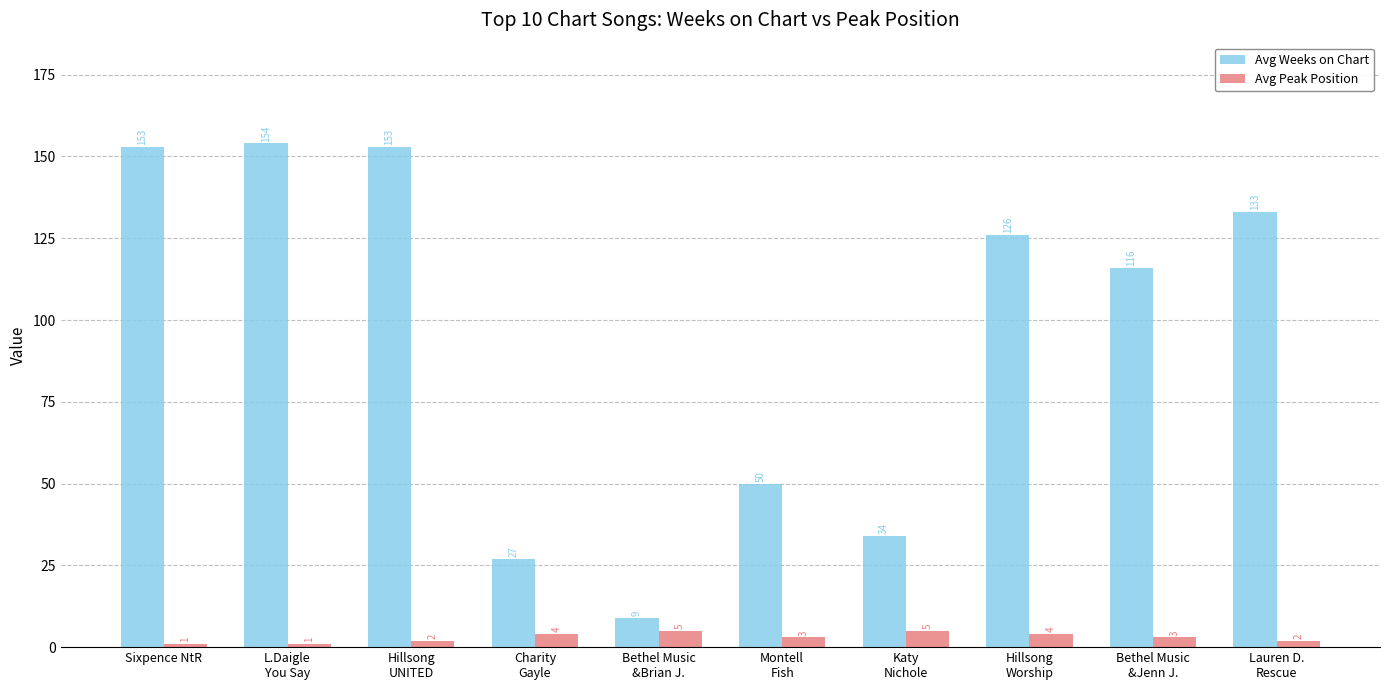

How many series are shown in this chart?

2